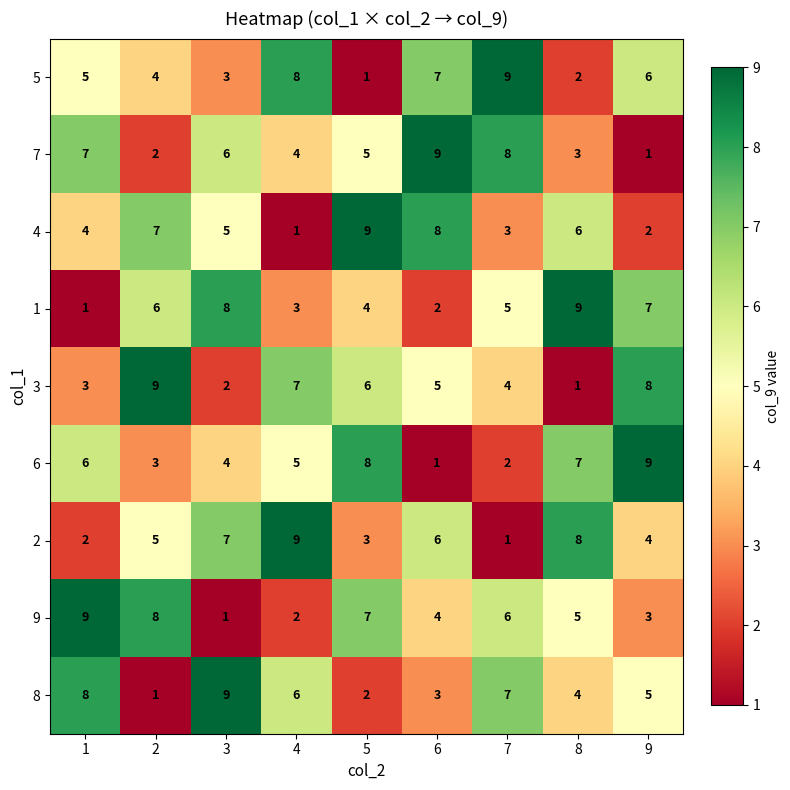

What is the sum of the 1 values at 4 and 6?

5